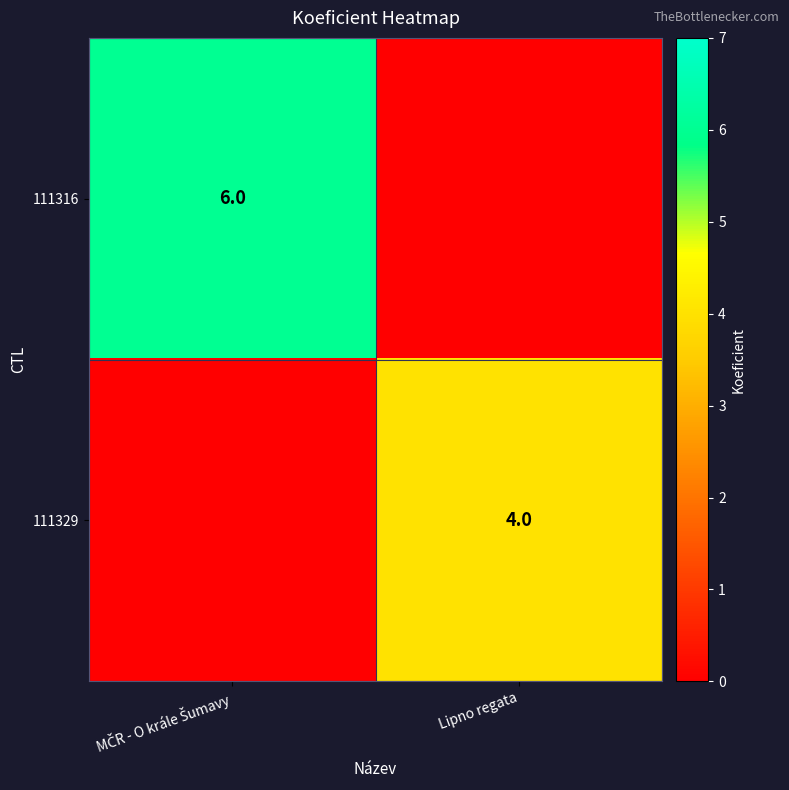

True or false: 111329 has a value of 6 at Lipno regata.

False